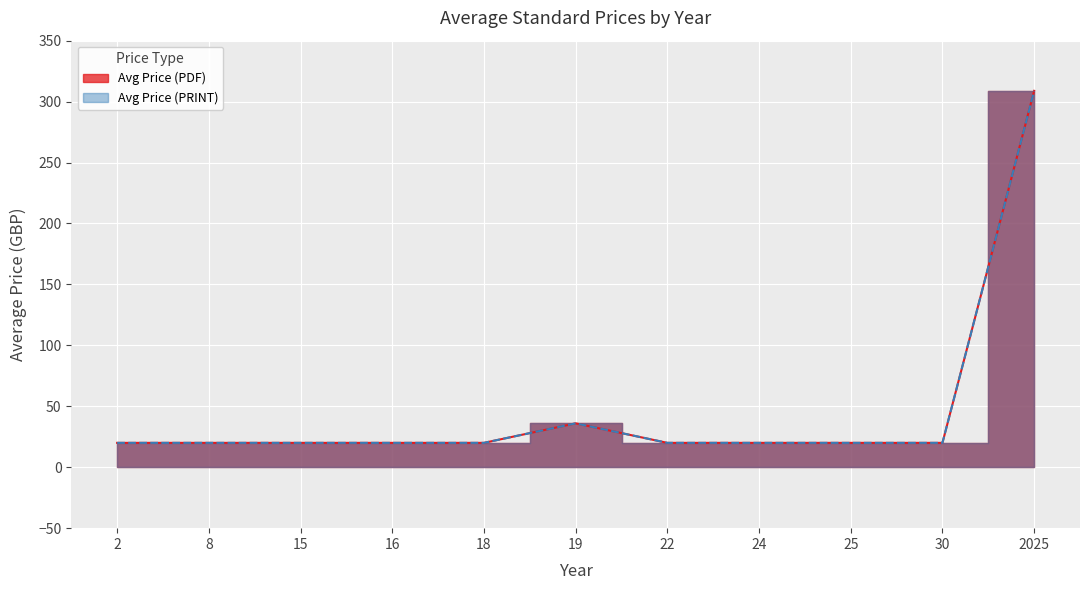

Which series has the largest total across all categories?

Avg Price (PDF)